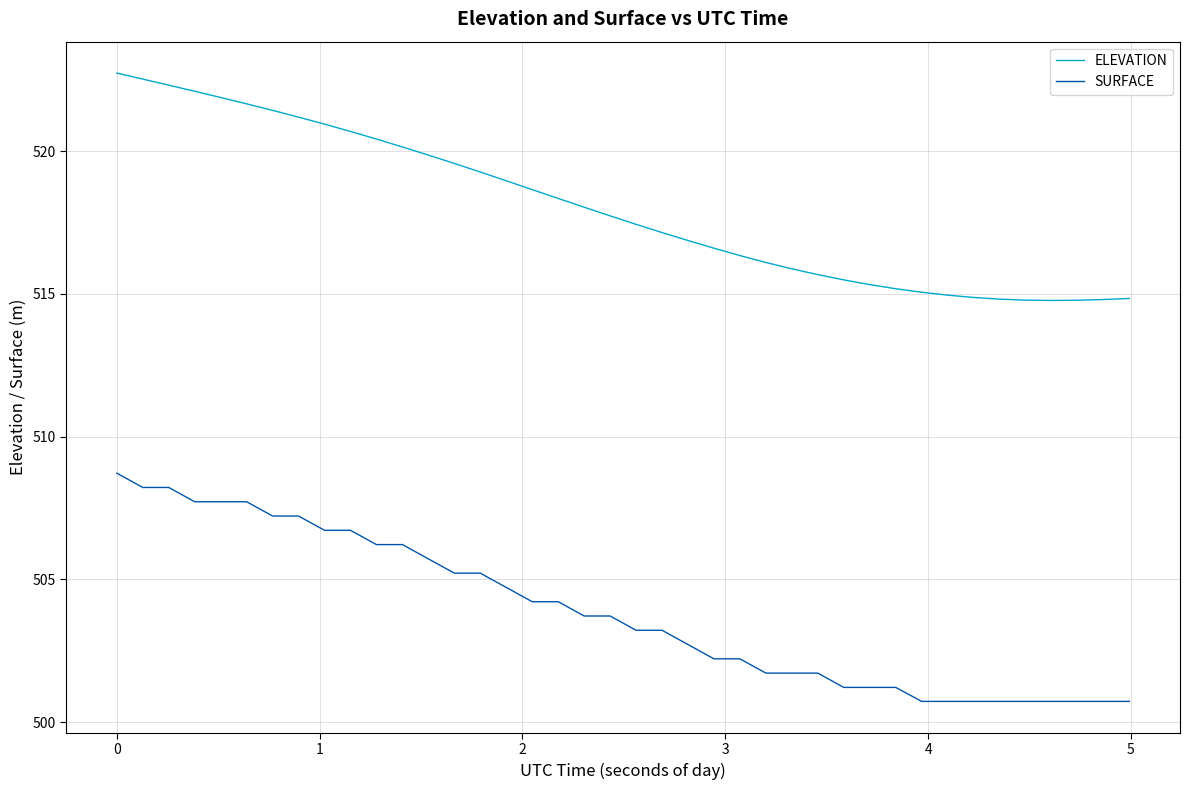

Does the chart display data point markers on the line(s)?

No